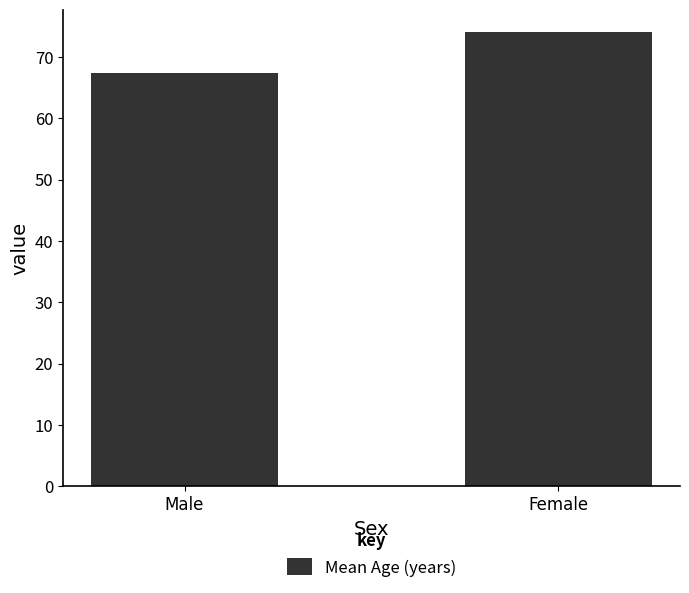

What is the minimum value shown in the chart?

67.4